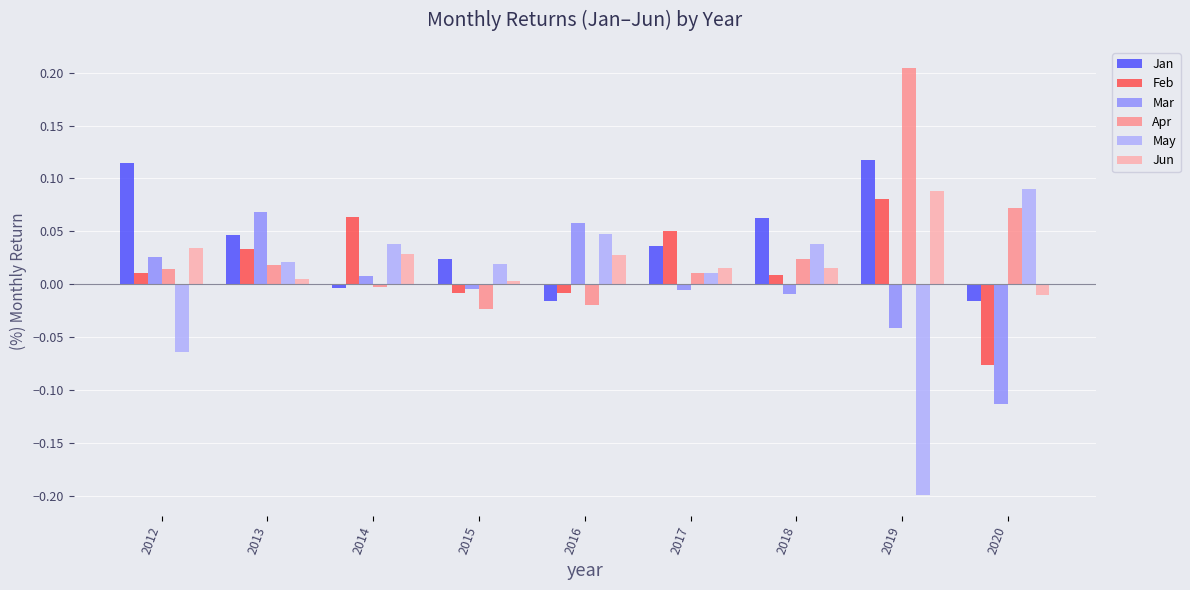

What are all the series names shown in the legend?

Jan, Feb, Mar, Apr, May, Jun